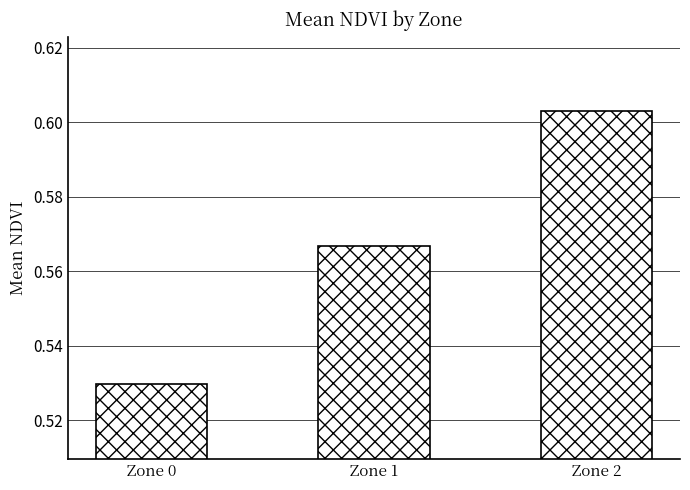

List the labels in order of value, smallest first.

Zone 0, Zone 1, Zone 2